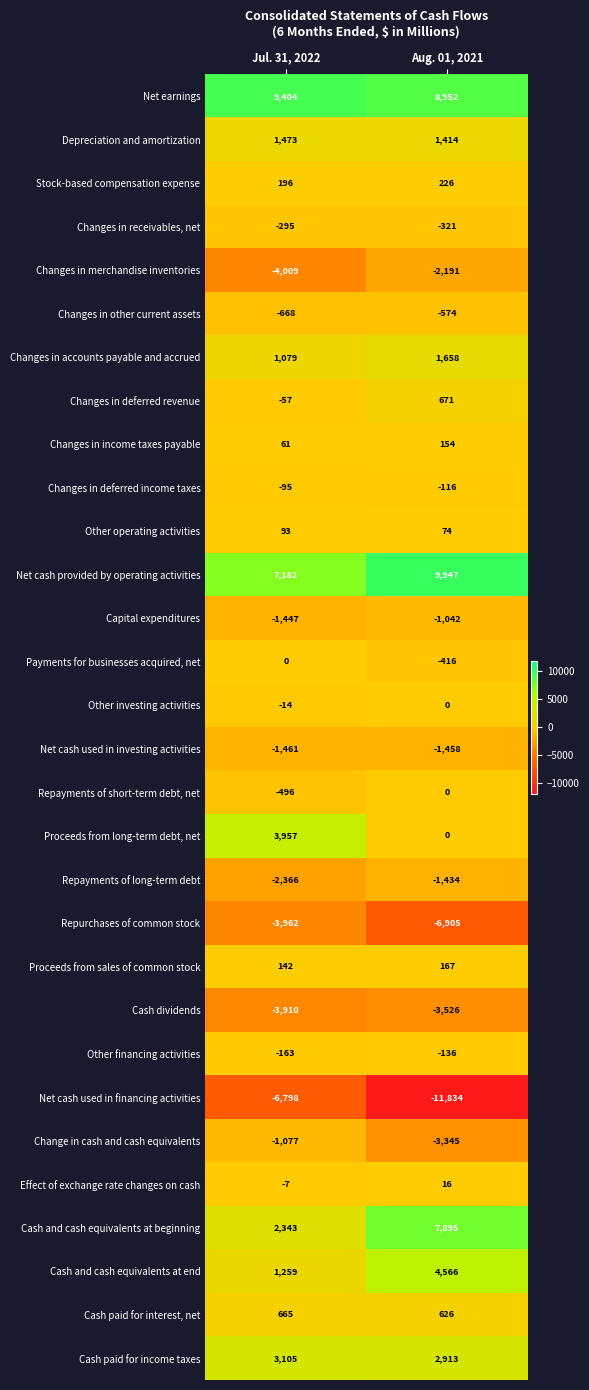

Which series changed the most between Jul. 31, 2022 and Aug. 01, 2021?

Cash and cash equivalents at beginning